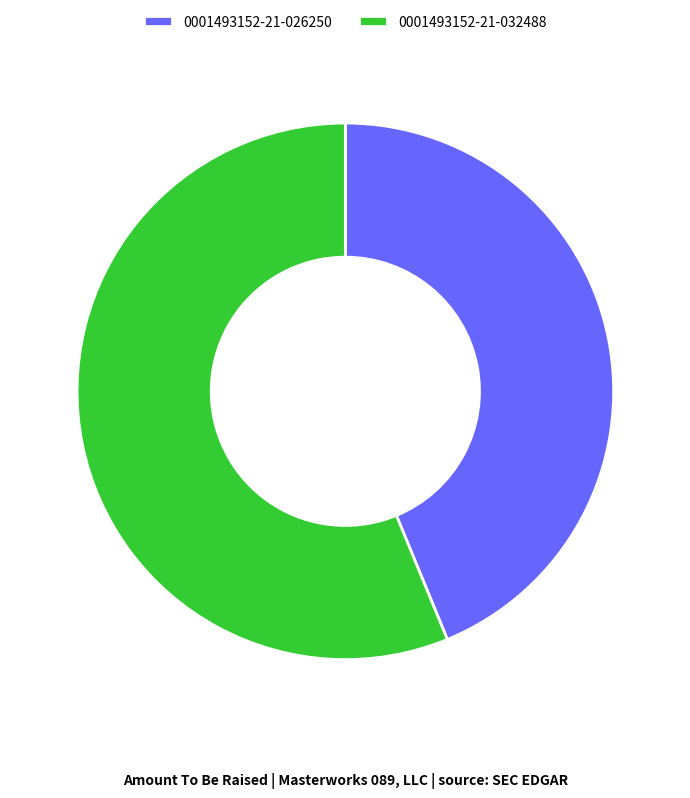

Which category has the biggest portion of the pie?

0001493152-21-032488